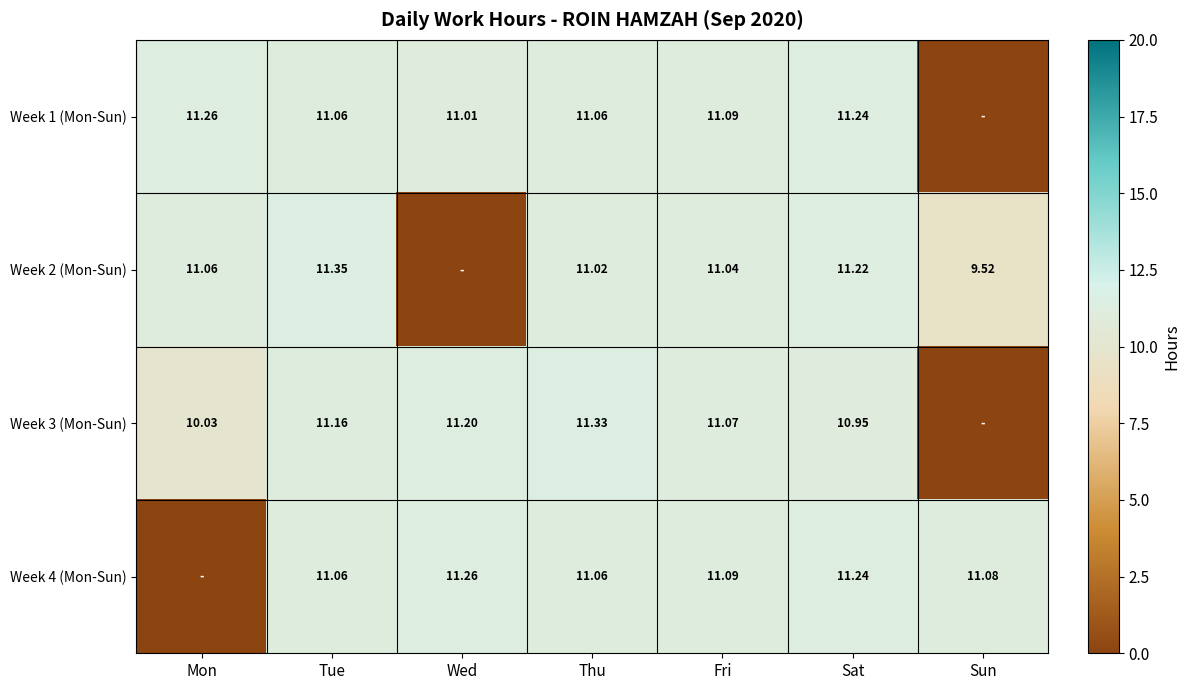

Is the value of Week 3 (Mon-Sun) at Mon greater than the value of Week 1 (Mon-Sun) at Sat?

No